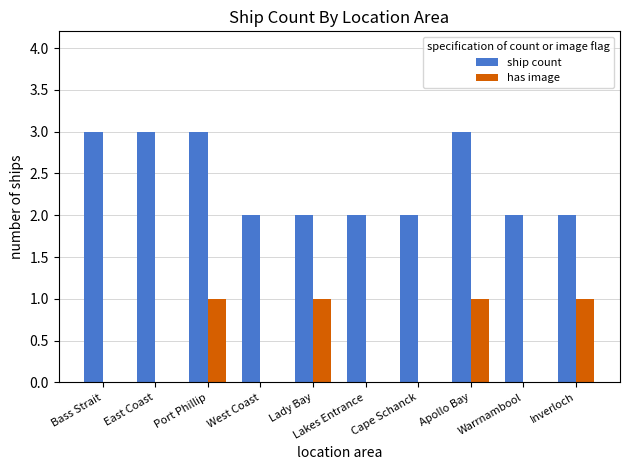

Between East Coast and Warrnambool, which series saw the biggest shift?

ship count